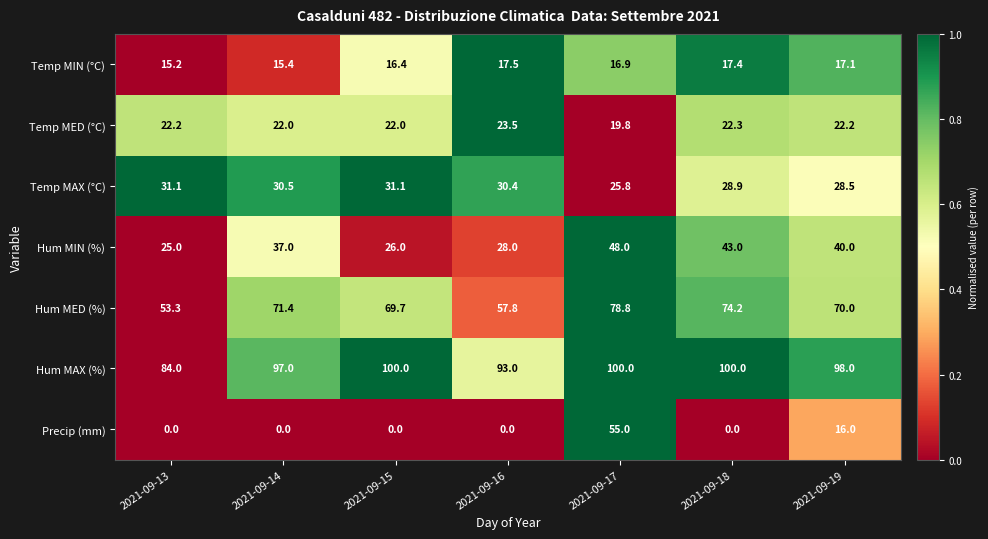

What is the difference between the second highest and minimum values in the Temp MED (°C) series?

2.5